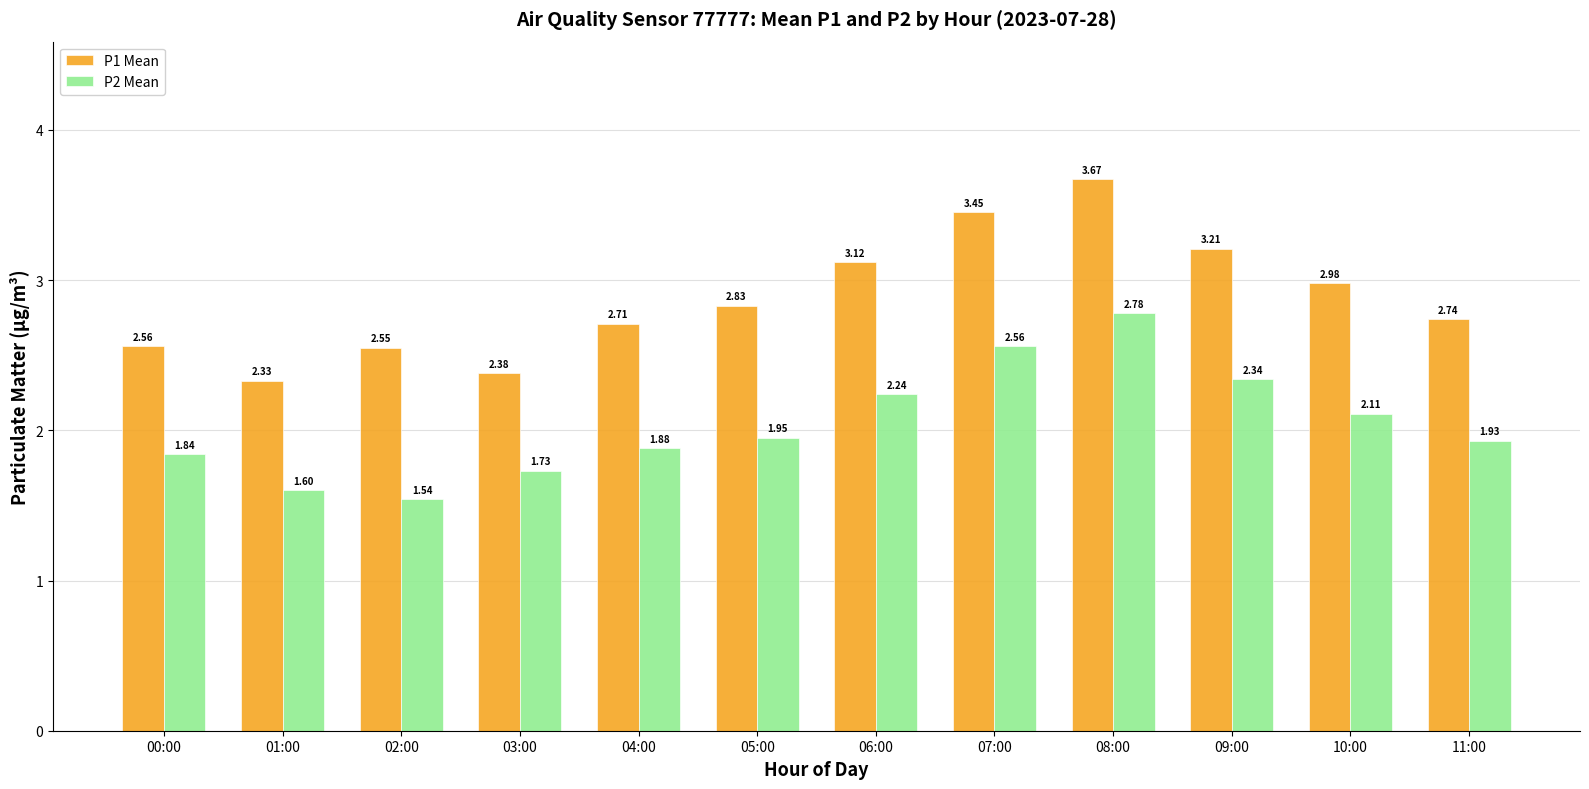

What is the spread (max minus min) of values at 10:00?

0.9